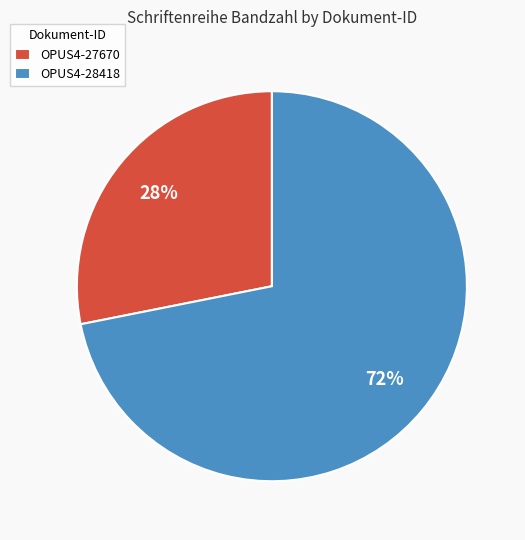

Combined, do OPUS4-27670 and OPUS4-28418 account for over 50%?

Yes